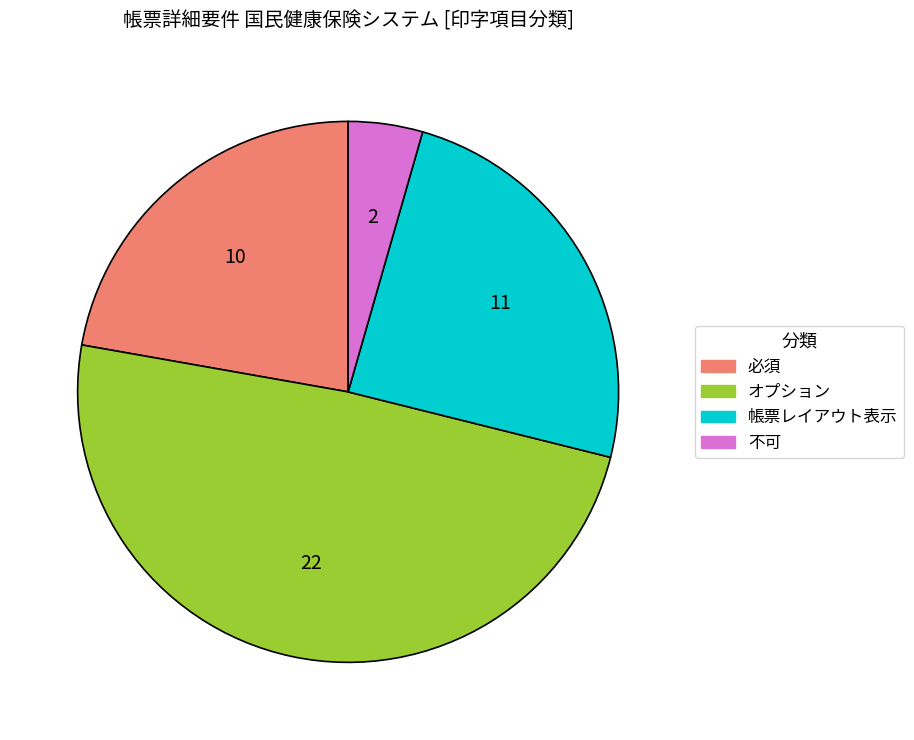

Is it true that 帳票レイアウト表示 is 15% of the pie?

False